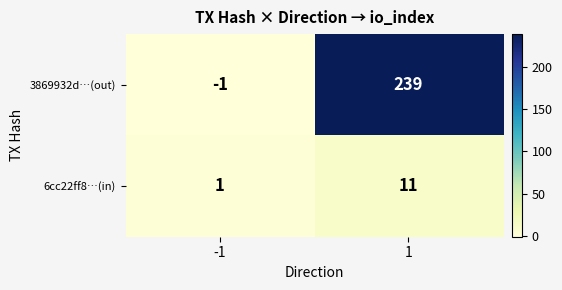

Reading left to right, what are all the values shown in this chart?

3869932d…(out): -1	239
6cc22ff8…(in): 1	11